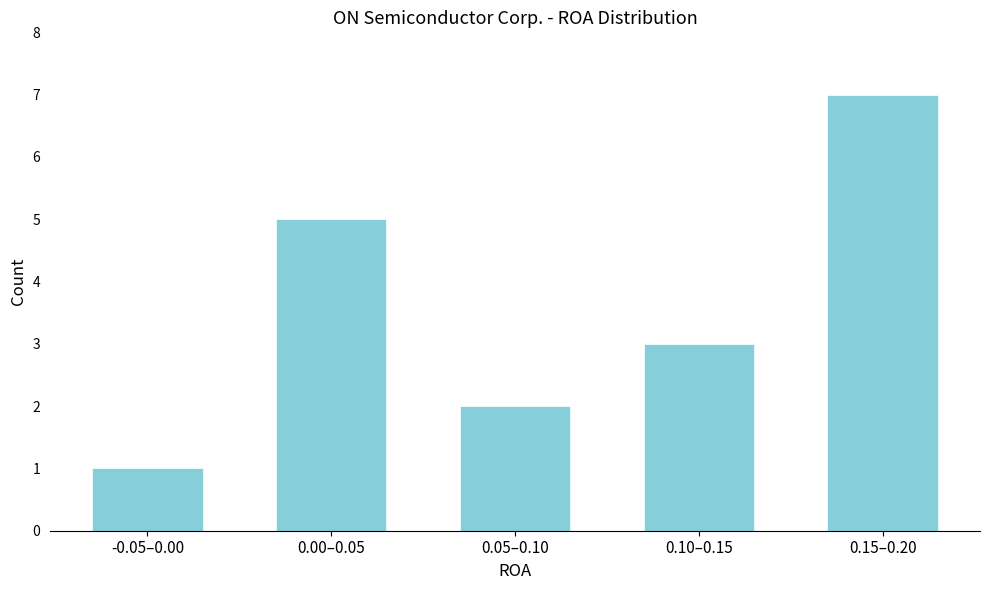

Reading right to left, transcribe all the data shown in this chart.

7	3	2	5	1